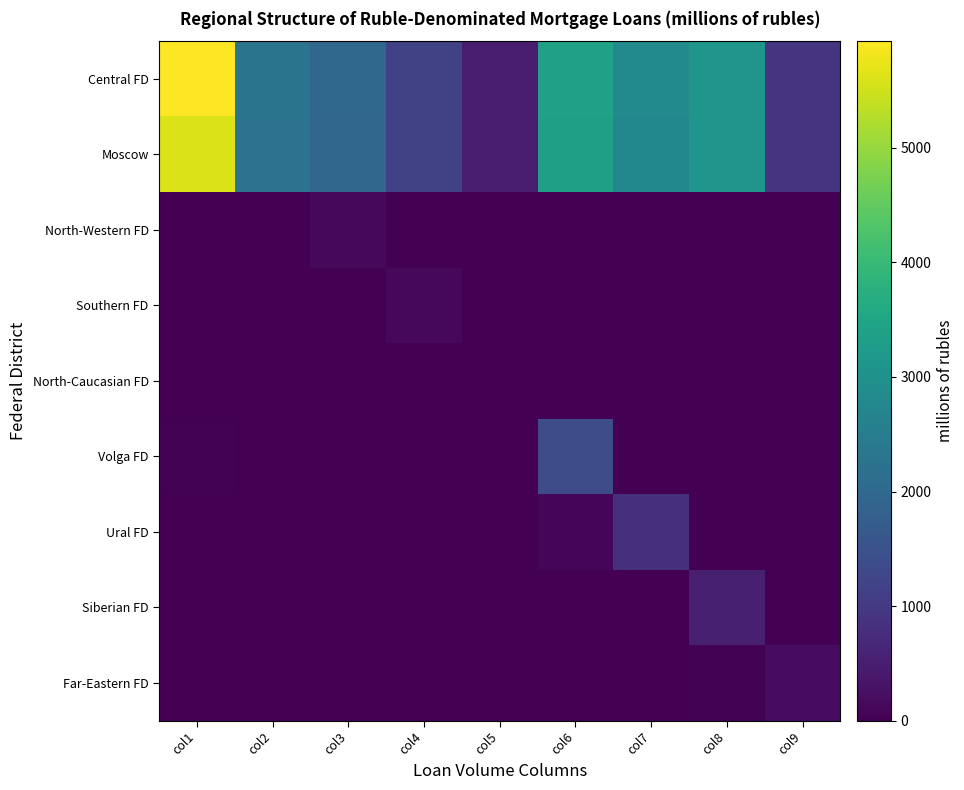

Between col2 and col9, which series saw the biggest shift?

Central FD